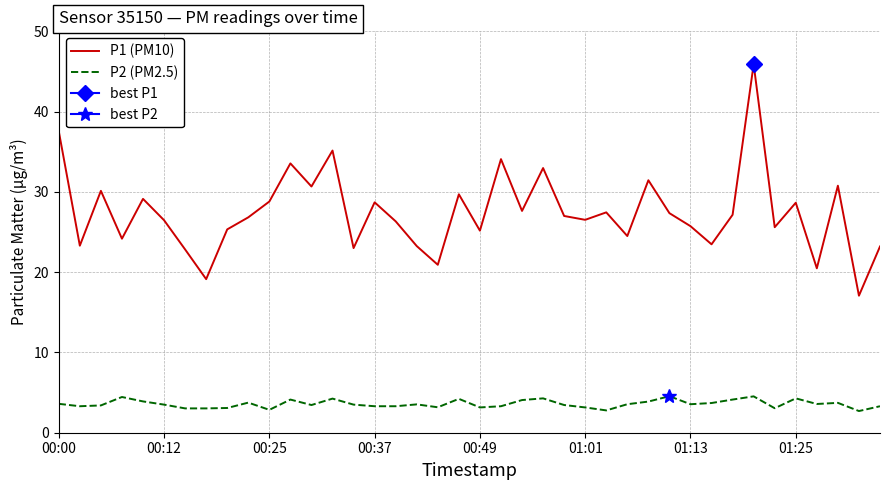

How many categories are shown in the chart?

40